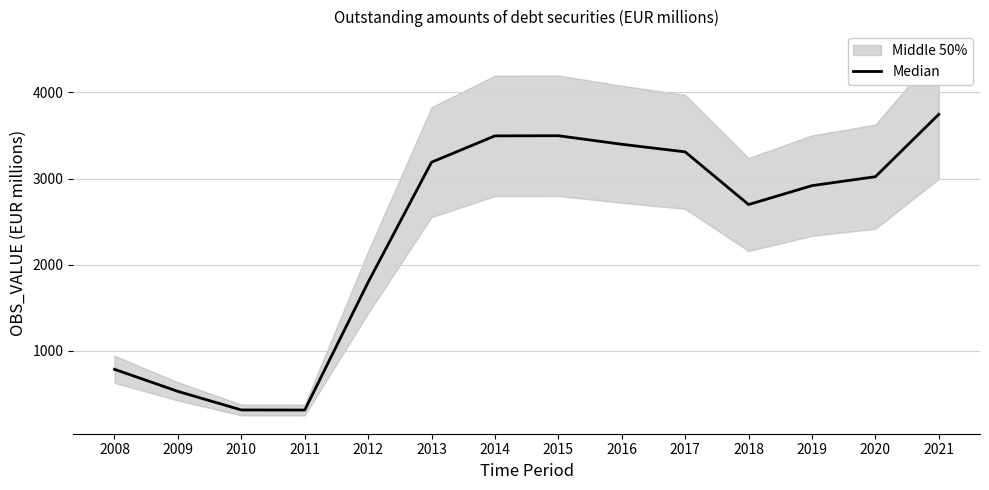

What is the value of the 6th point from the left?

3189.9